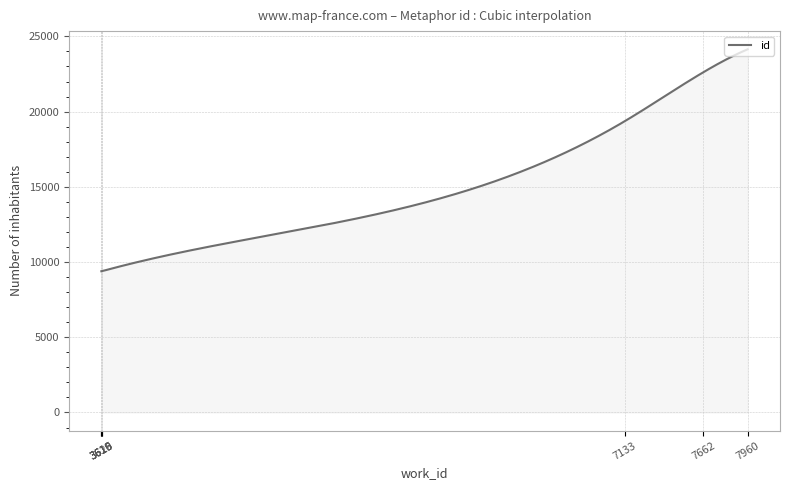

What is the greatest value displayed?

24143.0